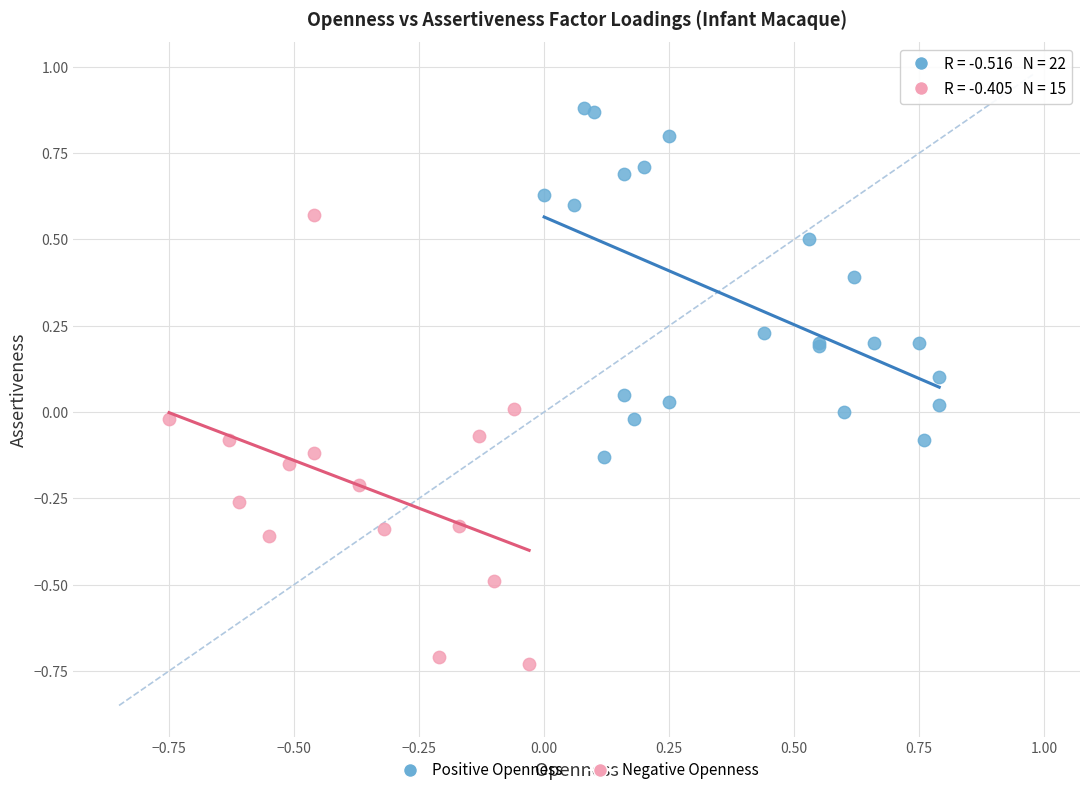

Which series contains the lowest Y value?

Negative Openness